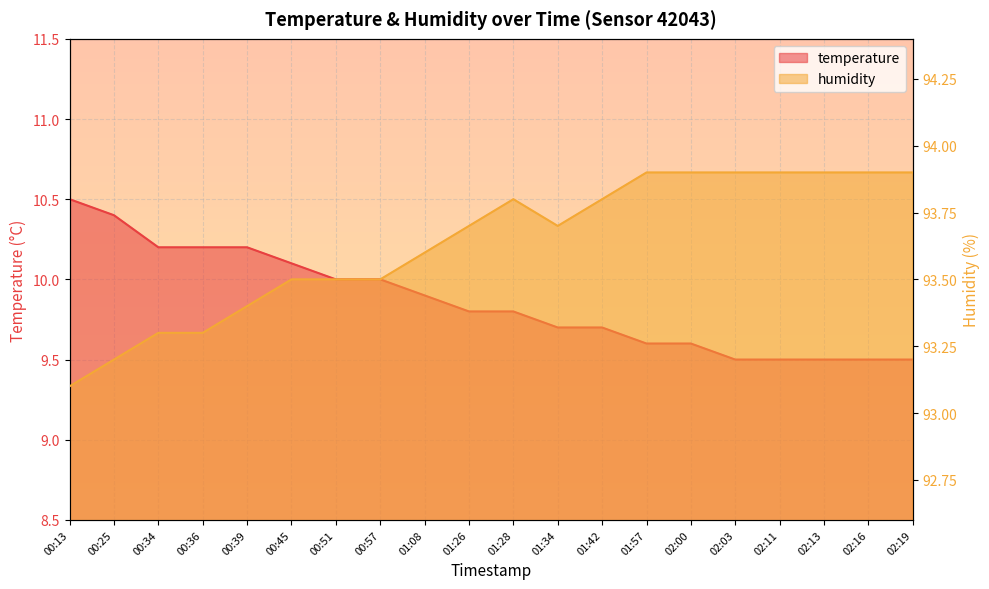

Rank the categories by temperature value from highest to lowest.

00:13, 00:25, 00:34, 00:36, 00:39, 00:45, 00:51, 00:57, 01:08, 01:26, 01:28, 01:34, 01:42, 01:57, 02:00, 02:03, 02:11, 02:13, 02:16, 02:19